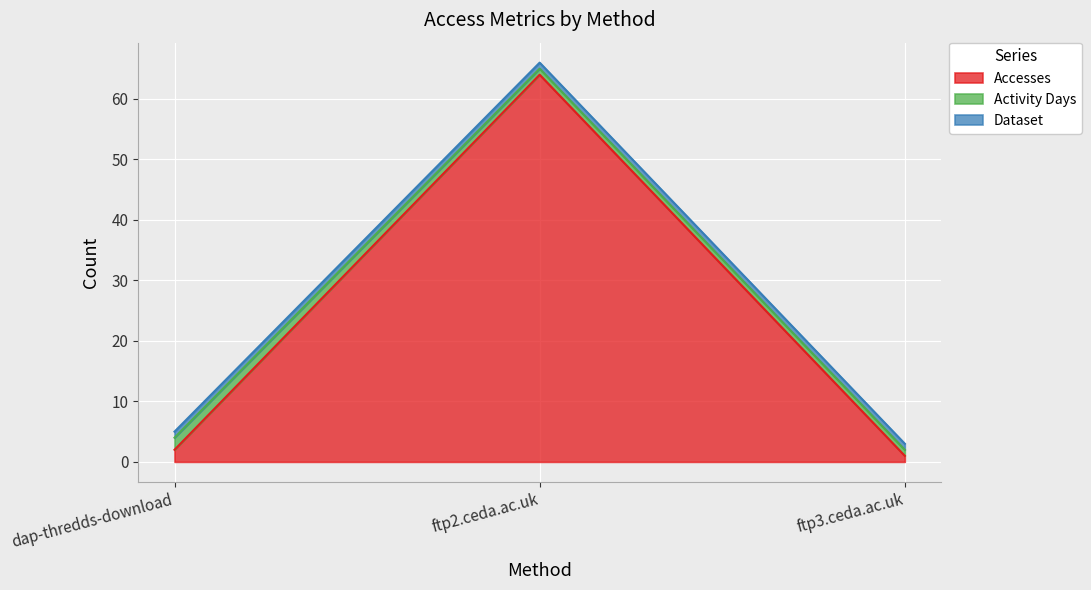

Is it true that Accesses equals 26 at ftp2.ceda.ac.uk?

False